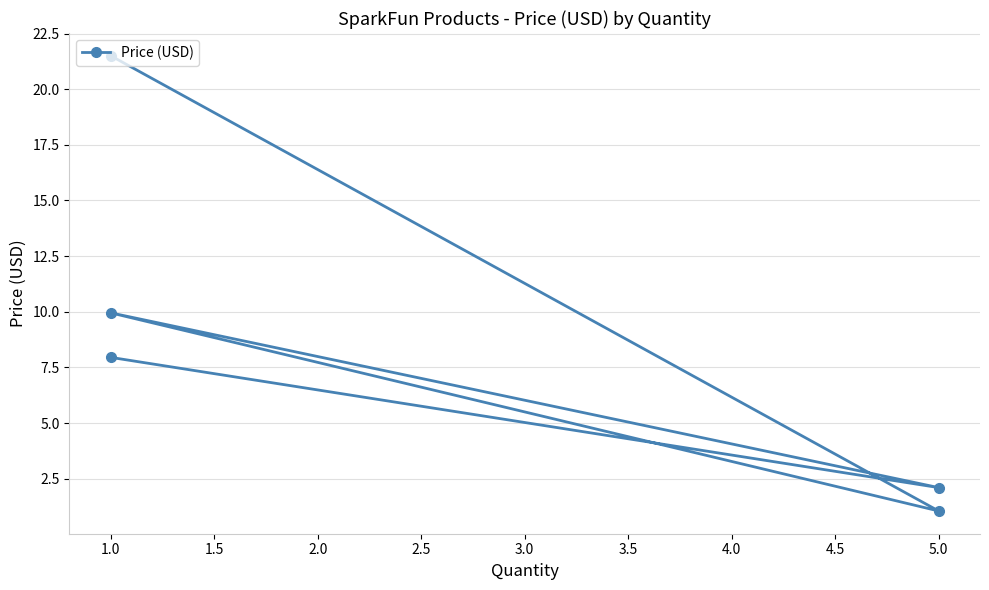

Which has a higher value, 1.0 or 5.0?

1.0